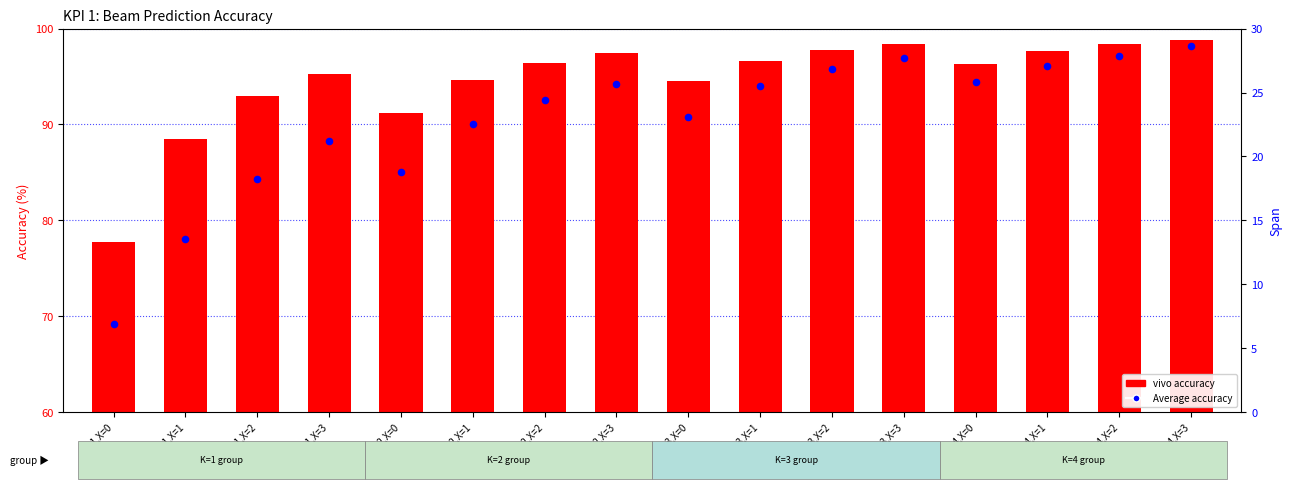

At how many categories does at least one series exceed 79?

15